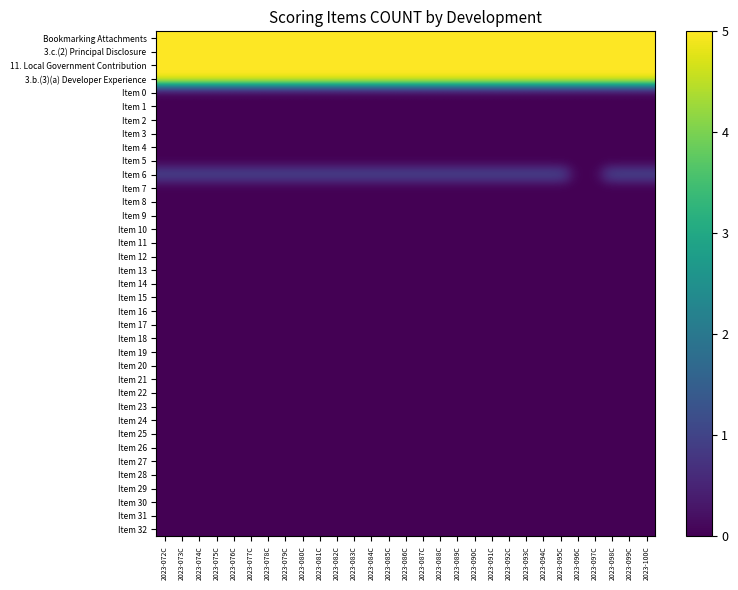

Reading left to right, what are all the values shown in this chart?

Bookmarking Attachments: 2023-072C=5	2023-073C=5	2023-074C=5	2023-075C=5	2023-076C=5	2023-077C=5	2023-078C=5	2023-079C=5	2023-080C=5	2023-081C=5	2023-082C=5	2023-083C=5	2023-084C=5	2023-085C=5	2023-086C=5	2023-087C=5	2023-088C=5	2023-089C=5	2023-090C=5	2023-091C=5	2023-092C=5	2023-093C=5	2023-094C=5	2023-095C=5	2023-096C=5	2023-097C=5	2023-098C=5	2023-099C=5	2023-100C=5
3.c.(2) Principal Disclosure: 2023-072C=5	2023-073C=5	2023-074C=5	2023-075C=5	2023-076C=5	2023-077C=5	2023-078C=5	2023-079C=5	2023-080C=5	2023-081C=5	2023-082C=5	2023-083C=5	2023-084C=5	2023-085C=5	2023-086C=5	2023-087C=5	2023-088C=5	2023-089C=5	2023-090C=5	2023-091C=5	2023-092C=5	2023-093C=5	2023-094C=5	2023-095C=5	2023-096C=5	2023-097C=5	2023-098C=5	2023-099C=5	2023-100C=5
11. Local Government Contribution: 2023-072C=5	2023-073C=5	2023-074C=5	2023-075C=5	2023-076C=5	2023-077C=5	2023-078C=5	2023-079C=5	2023-080C=5	2023-081C=5	2023-082C=5	2023-083C=5	2023-084C=5	2023-085C=5	2023-086C=5	2023-087C=5	2023-088C=5	2023-089C=5	2023-090C=5	2023-091C=5	2023-092C=5	2023-093C=5	2023-094C=5	2023-095C=5	2023-096C=5	2023-097C=5	2023-098C=5	2023-099C=5	2023-100C=5
3.b.(3)(a) Developer Experience: 2023-072C=5	2023-073C=5	2023-074C=5	2023-075C=5	2023-076C=5	2023-077C=5	2023-078C=5	2023-079C=5	2023-080C=5	2023-081C=5	2023-082C=5	2023-083C=5	2023-084C=5	2023-085C=5	2023-086C=5	2023-087C=5	2023-088C=5	2023-089C=5	2023-090C=5	2023-091C=5	2023-092C=5	2023-093C=5	2023-094C=5	2023-095C=5	2023-096C=5	2023-097C=5	2023-098C=5	2023-099C=5	2023-100C=5
Item 0: 2023-072C=0	2023-073C=0	2023-074C=0	2023-075C=0	2023-076C=0	2023-077C=0	2023-078C=0	2023-079C=0	2023-080C=0	2023-081C=0	2023-082C=0	2023-083C=0	2023-084C=0	2023-085C=0	2023-086C=0	2023-087C=0	2023-088C=0	2023-089C=0	2023-090C=0	2023-091C=0	2023-092C=0	2023-093C=0	2023-094C=0	2023-095C=0	2023-096C=0	2023-097C=0	2023-098C=0	2023-099C=0	2023-100C=0
Item 1: 2023-072C=0	2023-073C=0	2023-074C=0	2023-075C=0	2023-076C=0	2023-077C=0	2023-078C=0	2023-079C=0	2023-080C=0	2023-081C=0	2023-082C=0	2023-083C=0	2023-084C=0	2023-085C=0	2023-086C=0	2023-087C=0	2023-088C=0	2023-089C=0	2023-090C=0	2023-091C=0	2023-092C=0	2023-093C=0	2023-094C=0	2023-095C=0	2023-096C=0	2023-097C=0	2023-098C=0	2023-099C=0	2023-100C=0
Item 2: 2023-072C=0	2023-073C=0	2023-074C=0	2023-075C=0	2023-076C=0	2023-077C=0	2023-078C=0	2023-079C=0	2023-080C=0	2023-081C=0	2023-082C=0	2023-083C=0	2023-084C=0	2023-085C=0	2023-086C=0	2023-087C=0	2023-088C=0	2023-089C=0	2023-090C=0	2023-091C=0	2023-092C=0	2023-093C=0	2023-094C=0	2023-095C=0	2023-096C=0	2023-097C=0	2023-098C=0	2023-099C=0	2023-100C=0
Item 3: 2023-072C=0	2023-073C=0	2023-074C=0	2023-075C=0	2023-076C=0	2023-077C=0	2023-078C=0	2023-079C=0	2023-080C=0	2023-081C=0	2023-082C=0	2023-083C=0	2023-084C=0	2023-085C=0	2023-086C=0	2023-087C=0	2023-088C=0	2023-089C=0	2023-090C=0	2023-091C=0	2023-092C=0	2023-093C=0	2023-094C=0	2023-095C=0	2023-096C=0	2023-097C=0	2023-098C=0	2023-099C=0	2023-100C=0
Item 4: 2023-072C=0	2023-073C=0	2023-074C=0	2023-075C=0	2023-076C=0	2023-077C=0	2023-078C=0	2023-079C=0	2023-080C=0	2023-081C=0	2023-082C=0	2023-083C=0	2023-084C=0	2023-085C=0	2023-086C=0	2023-087C=0	2023-088C=0	2023-089C=0	2023-090C=0	2023-091C=0	2023-092C=0	2023-093C=0	2023-094C=0	2023-095C=0	2023-096C=0	2023-097C=0	2023-098C=0	2023-099C=0	2023-100C=0
Item 5: 2023-072C=0	2023-073C=0	2023-074C=0	2023-075C=0	2023-076C=0	2023-077C=0	2023-078C=0	2023-079C=0	2023-080C=0	2023-081C=0	2023-082C=0	2023-083C=0	2023-084C=0	2023-085C=0	2023-086C=0	2023-087C=0	2023-088C=0	2023-089C=0	2023-090C=0	2023-091C=0	2023-092C=0	2023-093C=0	2023-094C=0	2023-095C=0	2023-096C=0	2023-097C=0	2023-098C=0	2023-099C=0	2023-100C=0
Item 6: 2023-072C=1	2023-073C=1	2023-074C=1	2023-075C=1	2023-076C=1	2023-077C=1	2023-078C=1	2023-079C=1	2023-080C=1	2023-081C=1	2023-082C=1	2023-083C=1	2023-084C=1	2023-085C=1	2023-086C=1	2023-087C=1	2023-088C=1	2023-089C=1	2023-090C=1	2023-091C=1	2023-092C=1	2023-093C=1	2023-094C=1	2023-095C=1	2023-096C=0	2023-097C=0	2023-098C=1	2023-099C=1	2023-100C=1
Item 7: 2023-072C=0	2023-073C=0	2023-074C=0	2023-075C=0	2023-076C=0	2023-077C=0	2023-078C=0	2023-079C=0	2023-080C=0	2023-081C=0	2023-082C=0	2023-083C=0	2023-084C=0	2023-085C=0	2023-086C=0	2023-087C=0	2023-088C=0	2023-089C=0	2023-090C=0	2023-091C=0	2023-092C=0	2023-093C=0	2023-094C=0	2023-095C=0	2023-096C=0	2023-097C=0	2023-098C=0	2023-099C=0	2023-100C=0
Item 8: 2023-072C=0	2023-073C=0	2023-074C=0	2023-075C=0	2023-076C=0	2023-077C=0	2023-078C=0	2023-079C=0	2023-080C=0	2023-081C=0	2023-082C=0	2023-083C=0	2023-084C=0	2023-085C=0	2023-086C=0	2023-087C=0	2023-088C=0	2023-089C=0	2023-090C=0	2023-091C=0	2023-092C=0	2023-093C=0	2023-094C=0	2023-095C=0	2023-096C=0	2023-097C=0	2023-098C=0	2023-099C=0	2023-100C=0
Item 9: 2023-072C=0	2023-073C=0	2023-074C=0	2023-075C=0	2023-076C=0	2023-077C=0	2023-078C=0	2023-079C=0	2023-080C=0	2023-081C=0	2023-082C=0	2023-083C=0	2023-084C=0	2023-085C=0	2023-086C=0	2023-087C=0	2023-088C=0	2023-089C=0	2023-090C=0	2023-091C=0	2023-092C=0	2023-093C=0	2023-094C=0	2023-095C=0	2023-096C=0	2023-097C=0	2023-098C=0	2023-099C=0	2023-100C=0
Item 10: 2023-072C=0	2023-073C=0	2023-074C=0	2023-075C=0	2023-076C=0	2023-077C=0	2023-078C=0	2023-079C=0	2023-080C=0	2023-081C=0	2023-082C=0	2023-083C=0	2023-084C=0	2023-085C=0	2023-086C=0	2023-087C=0	2023-088C=0	2023-089C=0	2023-090C=0	2023-091C=0	2023-092C=0	2023-093C=0	2023-094C=0	2023-095C=0	2023-096C=0	2023-097C=0	2023-098C=0	2023-099C=0	2023-100C=0
Item 11: 2023-072C=0	2023-073C=0	2023-074C=0	2023-075C=0	2023-076C=0	2023-077C=0	2023-078C=0	2023-079C=0	2023-080C=0	2023-081C=0	2023-082C=0	2023-083C=0	2023-084C=0	2023-085C=0	2023-086C=0	2023-087C=0	2023-088C=0	2023-089C=0	2023-090C=0	2023-091C=0	2023-092C=0	2023-093C=0	2023-094C=0	2023-095C=0	2023-096C=0	2023-097C=0	2023-098C=0	2023-099C=0	2023-100C=0
Item 12: 2023-072C=0	2023-073C=0	2023-074C=0	2023-075C=0	2023-076C=0	2023-077C=0	2023-078C=0	2023-079C=0	2023-080C=0	2023-081C=0	2023-082C=0	2023-083C=0	2023-084C=0	2023-085C=0	2023-086C=0	2023-087C=0	2023-088C=0	2023-089C=0	2023-090C=0	2023-091C=0	2023-092C=0	2023-093C=0	2023-094C=0	2023-095C=0	2023-096C=0	2023-097C=0	2023-098C=0	2023-099C=0	2023-100C=0
Item 13: 2023-072C=0	2023-073C=0	2023-074C=0	2023-075C=0	2023-076C=0	2023-077C=0	2023-078C=0	2023-079C=0	2023-080C=0	2023-081C=0	2023-082C=0	2023-083C=0	2023-084C=0	2023-085C=0	2023-086C=0	2023-087C=0	2023-088C=0	2023-089C=0	2023-090C=0	2023-091C=0	2023-092C=0	2023-093C=0	2023-094C=0	2023-095C=0	2023-096C=0	2023-097C=0	2023-098C=0	2023-099C=0	2023-100C=0
Item 14: 2023-072C=0	2023-073C=0	2023-074C=0	2023-075C=0	2023-076C=0	2023-077C=0	2023-078C=0	2023-079C=0	2023-080C=0	2023-081C=0	2023-082C=0	2023-083C=0	2023-084C=0	2023-085C=0	2023-086C=0	2023-087C=0	2023-088C=0	2023-089C=0	2023-090C=0	2023-091C=0	2023-092C=0	2023-093C=0	2023-094C=0	2023-095C=0	2023-096C=0	2023-097C=0	2023-098C=0	2023-099C=0	2023-100C=0
Item 15: 2023-072C=0	2023-073C=0	2023-074C=0	2023-075C=0	2023-076C=0	2023-077C=0	2023-078C=0	2023-079C=0	2023-080C=0	2023-081C=0	2023-082C=0	2023-083C=0	2023-084C=0	2023-085C=0	2023-086C=0	2023-087C=0	2023-088C=0	2023-089C=0	2023-090C=0	2023-091C=0	2023-092C=0	2023-093C=0	2023-094C=0	2023-095C=0	2023-096C=0	2023-097C=0	2023-098C=0	2023-099C=0	2023-100C=0
Item 16: 2023-072C=0	2023-073C=0	2023-074C=0	2023-075C=0	2023-076C=0	2023-077C=0	2023-078C=0	2023-079C=0	2023-080C=0	2023-081C=0	2023-082C=0	2023-083C=0	2023-084C=0	2023-085C=0	2023-086C=0	2023-087C=0	2023-088C=0	2023-089C=0	2023-090C=0	2023-091C=0	2023-092C=0	2023-093C=0	2023-094C=0	2023-095C=0	2023-096C=0	2023-097C=0	2023-098C=0	2023-099C=0	2023-100C=0
Item 17: 2023-072C=0	2023-073C=0	2023-074C=0	2023-075C=0	2023-076C=0	2023-077C=0	2023-078C=0	2023-079C=0	2023-080C=0	2023-081C=0	2023-082C=0	2023-083C=0	2023-084C=0	2023-085C=0	2023-086C=0	2023-087C=0	2023-088C=0	2023-089C=0	2023-090C=0	2023-091C=0	2023-092C=0	2023-093C=0	2023-094C=0	2023-095C=0	2023-096C=0	2023-097C=0	2023-098C=0	2023-099C=0	2023-100C=0
Item 18: 2023-072C=0	2023-073C=0	2023-074C=0	2023-075C=0	2023-076C=0	2023-077C=0	2023-078C=0	2023-079C=0	2023-080C=0	2023-081C=0	2023-082C=0	2023-083C=0	2023-084C=0	2023-085C=0	2023-086C=0	2023-087C=0	2023-088C=0	2023-089C=0	2023-090C=0	2023-091C=0	2023-092C=0	2023-093C=0	2023-094C=0	2023-095C=0	2023-096C=0	2023-097C=0	2023-098C=0	2023-099C=0	2023-100C=0
Item 19: 2023-072C=0	2023-073C=0	2023-074C=0	2023-075C=0	2023-076C=0	2023-077C=0	2023-078C=0	2023-079C=0	2023-080C=0	2023-081C=0	2023-082C=0	2023-083C=0	2023-084C=0	2023-085C=0	2023-086C=0	2023-087C=0	2023-088C=0	2023-089C=0	2023-090C=0	2023-091C=0	2023-092C=0	2023-093C=0	2023-094C=0	2023-095C=0	2023-096C=0	2023-097C=0	2023-098C=0	2023-099C=0	2023-100C=0
Item 20: 2023-072C=0	2023-073C=0	2023-074C=0	2023-075C=0	2023-076C=0	2023-077C=0	2023-078C=0	2023-079C=0	2023-080C=0	2023-081C=0	2023-082C=0	2023-083C=0	2023-084C=0	2023-085C=0	2023-086C=0	2023-087C=0	2023-088C=0	2023-089C=0	2023-090C=0	2023-091C=0	2023-092C=0	2023-093C=0	2023-094C=0	2023-095C=0	2023-096C=0	2023-097C=0	2023-098C=0	2023-099C=0	2023-100C=0
Item 21: 2023-072C=0	2023-073C=0	2023-074C=0	2023-075C=0	2023-076C=0	2023-077C=0	2023-078C=0	2023-079C=0	2023-080C=0	2023-081C=0	2023-082C=0	2023-083C=0	2023-084C=0	2023-085C=0	2023-086C=0	2023-087C=0	2023-088C=0	2023-089C=0	2023-090C=0	2023-091C=0	2023-092C=0	2023-093C=0	2023-094C=0	2023-095C=0	2023-096C=0	2023-097C=0	2023-098C=0	2023-099C=0	2023-100C=0
Item 22: 2023-072C=0	2023-073C=0	2023-074C=0	2023-075C=0	2023-076C=0	2023-077C=0	2023-078C=0	2023-079C=0	2023-080C=0	2023-081C=0	2023-082C=0	2023-083C=0	2023-084C=0	2023-085C=0	2023-086C=0	2023-087C=0	2023-088C=0	2023-089C=0	2023-090C=0	2023-091C=0	2023-092C=0	2023-093C=0	2023-094C=0	2023-095C=0	2023-096C=0	2023-097C=0	2023-098C=0	2023-099C=0	2023-100C=0
Item 23: 2023-072C=0	2023-073C=0	2023-074C=0	2023-075C=0	2023-076C=0	2023-077C=0	2023-078C=0	2023-079C=0	2023-080C=0	2023-081C=0	2023-082C=0	2023-083C=0	2023-084C=0	2023-085C=0	2023-086C=0	2023-087C=0	2023-088C=0	2023-089C=0	2023-090C=0	2023-091C=0	2023-092C=0	2023-093C=0	2023-094C=0	2023-095C=0	2023-096C=0	2023-097C=0	2023-098C=0	2023-099C=0	2023-100C=0
Item 24: 2023-072C=0	2023-073C=0	2023-074C=0	2023-075C=0	2023-076C=0	2023-077C=0	2023-078C=0	2023-079C=0	2023-080C=0	2023-081C=0	2023-082C=0	2023-083C=0	2023-084C=0	2023-085C=0	2023-086C=0	2023-087C=0	2023-088C=0	2023-089C=0	2023-090C=0	2023-091C=0	2023-092C=0	2023-093C=0	2023-094C=0	2023-095C=0	2023-096C=0	2023-097C=0	2023-098C=0	2023-099C=0	2023-100C=0
Item 25: 2023-072C=0	2023-073C=0	2023-074C=0	2023-075C=0	2023-076C=0	2023-077C=0	2023-078C=0	2023-079C=0	2023-080C=0	2023-081C=0	2023-082C=0	2023-083C=0	2023-084C=0	2023-085C=0	2023-086C=0	2023-087C=0	2023-088C=0	2023-089C=0	2023-090C=0	2023-091C=0	2023-092C=0	2023-093C=0	2023-094C=0	2023-095C=0	2023-096C=0	2023-097C=0	2023-098C=0	2023-099C=0	2023-100C=0
Item 26: 2023-072C=0	2023-073C=0	2023-074C=0	2023-075C=0	2023-076C=0	2023-077C=0	2023-078C=0	2023-079C=0	2023-080C=0	2023-081C=0	2023-082C=0	2023-083C=0	2023-084C=0	2023-085C=0	2023-086C=0	2023-087C=0	2023-088C=0	2023-089C=0	2023-090C=0	2023-091C=0	2023-092C=0	2023-093C=0	2023-094C=0	2023-095C=0	2023-096C=0	2023-097C=0	2023-098C=0	2023-099C=0	2023-100C=0
Item 27: 2023-072C=0	2023-073C=0	2023-074C=0	2023-075C=0	2023-076C=0	2023-077C=0	2023-078C=0	2023-079C=0	2023-080C=0	2023-081C=0	2023-082C=0	2023-083C=0	2023-084C=0	2023-085C=0	2023-086C=0	2023-087C=0	2023-088C=0	2023-089C=0	2023-090C=0	2023-091C=0	2023-092C=0	2023-093C=0	2023-094C=0	2023-095C=0	2023-096C=0	2023-097C=0	2023-098C=0	2023-099C=0	2023-100C=0
Item 28: 2023-072C=0	2023-073C=0	2023-074C=0	2023-075C=0	2023-076C=0	2023-077C=0	2023-078C=0	2023-079C=0	2023-080C=0	2023-081C=0	2023-082C=0	2023-083C=0	2023-084C=0	2023-085C=0	2023-086C=0	2023-087C=0	2023-088C=0	2023-089C=0	2023-090C=0	2023-091C=0	2023-092C=0	2023-093C=0	2023-094C=0	2023-095C=0	2023-096C=0	2023-097C=0	2023-098C=0	2023-099C=0	2023-100C=0
Item 29: 2023-072C=0	2023-073C=0	2023-074C=0	2023-075C=0	2023-076C=0	2023-077C=0	2023-078C=0	2023-079C=0	2023-080C=0	2023-081C=0	2023-082C=0	2023-083C=0	2023-084C=0	2023-085C=0	2023-086C=0	2023-087C=0	2023-088C=0	2023-089C=0	2023-090C=0	2023-091C=0	2023-092C=0	2023-093C=0	2023-094C=0	2023-095C=0	2023-096C=0	2023-097C=0	2023-098C=0	2023-099C=0	2023-100C=0
Item 30: 2023-072C=0	2023-073C=0	2023-074C=0	2023-075C=0	2023-076C=0	2023-077C=0	2023-078C=0	2023-079C=0	2023-080C=0	2023-081C=0	2023-082C=0	2023-083C=0	2023-084C=0	2023-085C=0	2023-086C=0	2023-087C=0	2023-088C=0	2023-089C=0	2023-090C=0	2023-091C=0	2023-092C=0	2023-093C=0	2023-094C=0	2023-095C=0	2023-096C=0	2023-097C=0	2023-098C=0	2023-099C=0	2023-100C=0
Item 31: 2023-072C=0	2023-073C=0	2023-074C=0	2023-075C=0	2023-076C=0	2023-077C=0	2023-078C=0	2023-079C=0	2023-080C=0	2023-081C=0	2023-082C=0	2023-083C=0	2023-084C=0	2023-085C=0	2023-086C=0	2023-087C=0	2023-088C=0	2023-089C=0	2023-090C=0	2023-091C=0	2023-092C=0	2023-093C=0	2023-094C=0	2023-095C=0	2023-096C=0	2023-097C=0	2023-098C=0	2023-099C=0	2023-100C=0
Item 32: 2023-072C=0	2023-073C=0	2023-074C=0	2023-075C=0	2023-076C=0	2023-077C=0	2023-078C=0	2023-079C=0	2023-080C=0	2023-081C=0	2023-082C=0	2023-083C=0	2023-084C=0	2023-085C=0	2023-086C=0	2023-087C=0	2023-088C=0	2023-089C=0	2023-090C=0	2023-091C=0	2023-092C=0	2023-093C=0	2023-094C=0	2023-095C=0	2023-096C=0	2023-097C=0	2023-098C=0	2023-099C=0	2023-100C=0